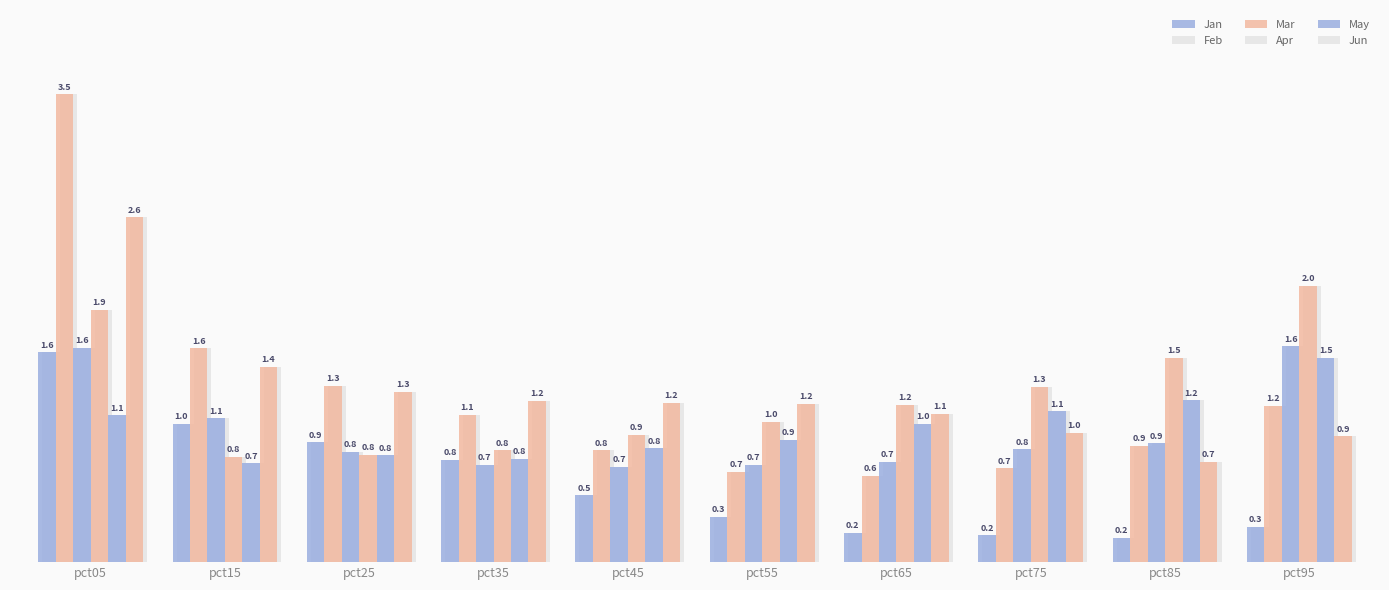

Where is May nearest to the value 1?

pct65